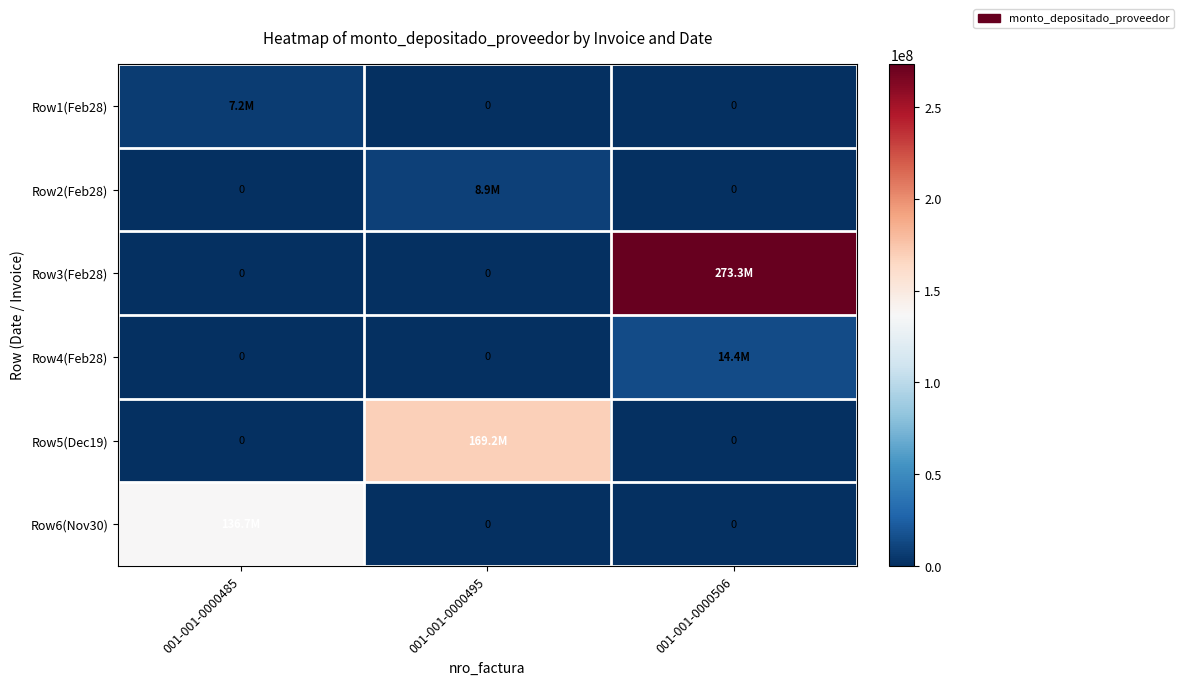

What is the total value across all series at 001-001-0000485?

143876861